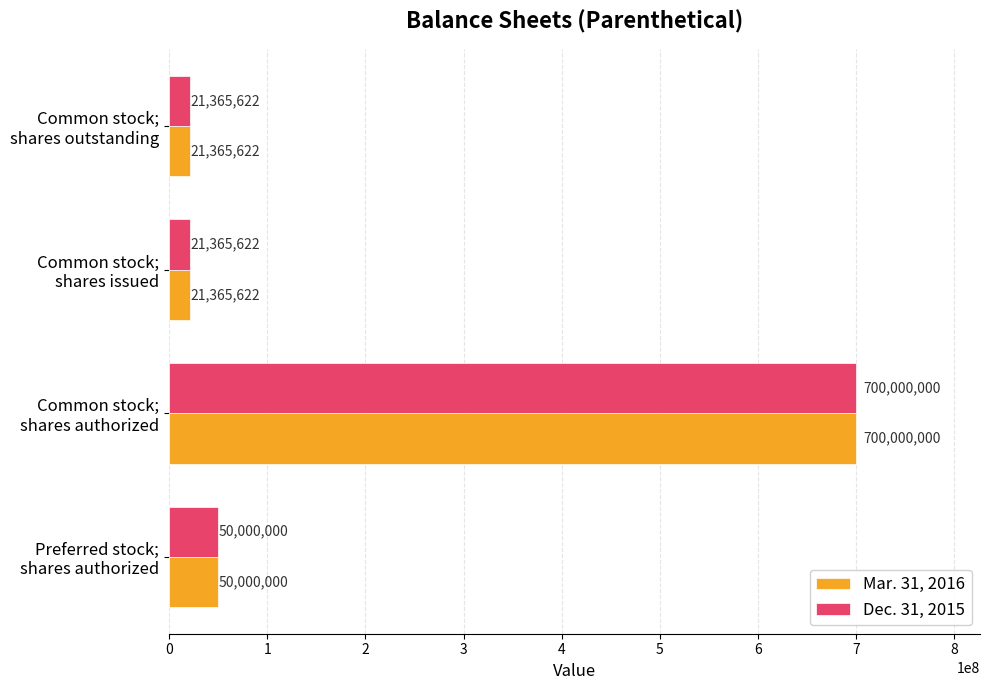

What is the difference between the maximum and second lowest values in the Mar. 31, 2016 series?

678634378